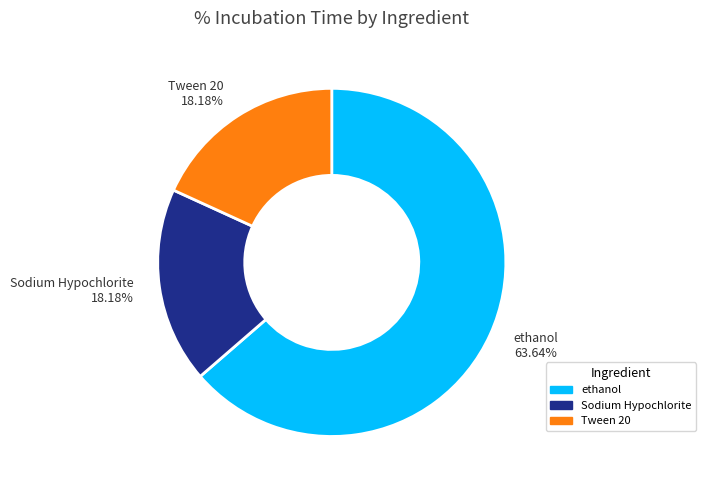

Which category has the biggest portion of the pie?

ethanol